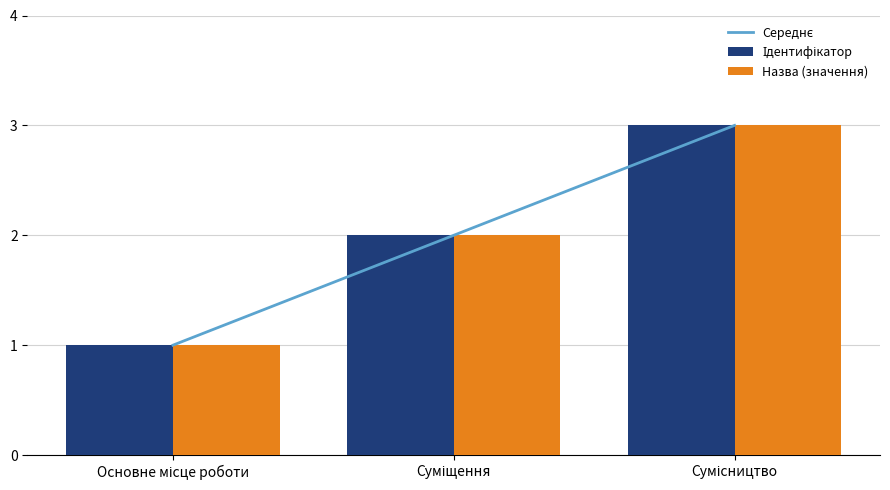

Is it true that Середнє equals 1 at Основне місце роботи?

True